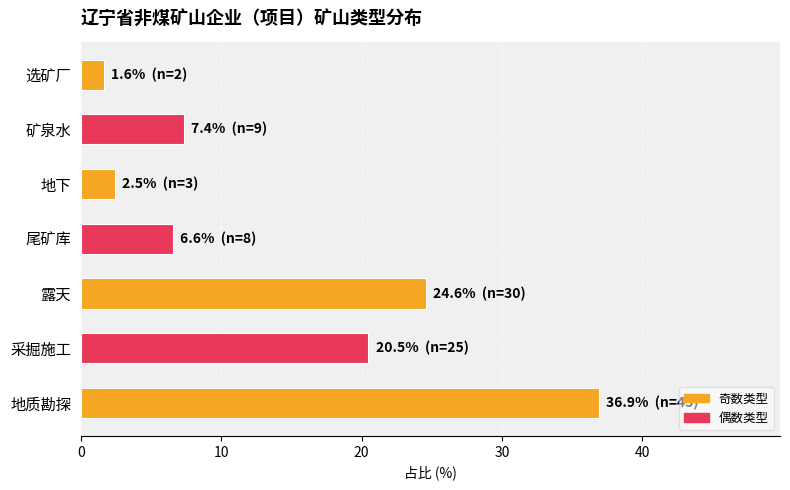

Reading bottom to top, list all the values displayed in this chart.

36.9	20.5	24.6	6.6	2.5	7.4	1.6